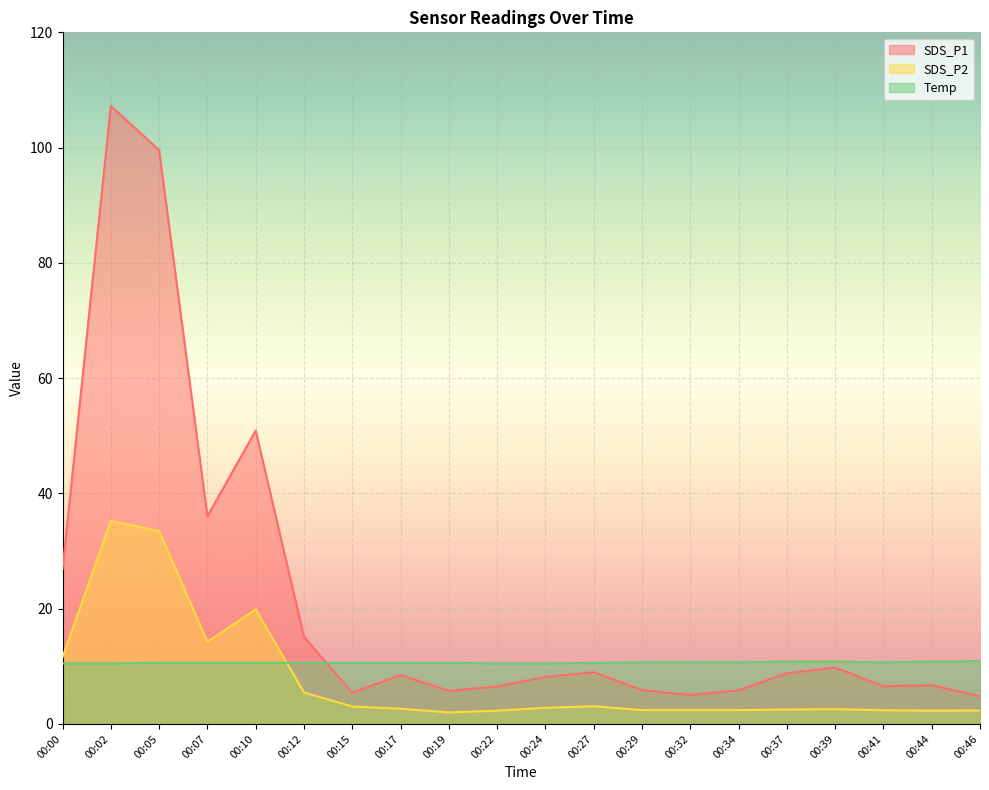

How many lines are shown in the chart?

3